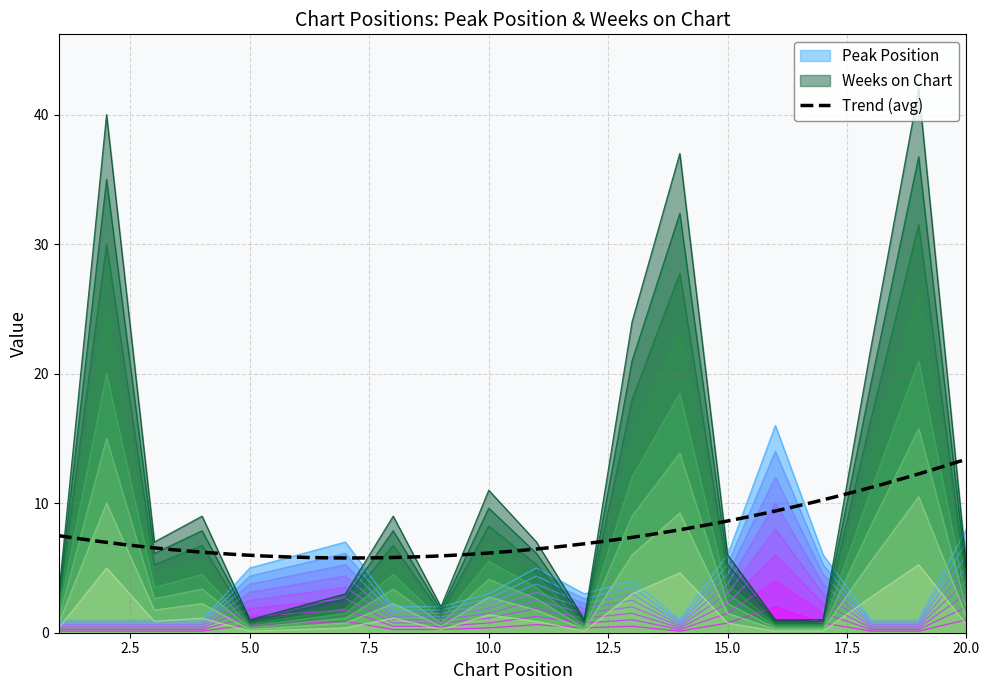

What is the minimum value for Peak Position?

1